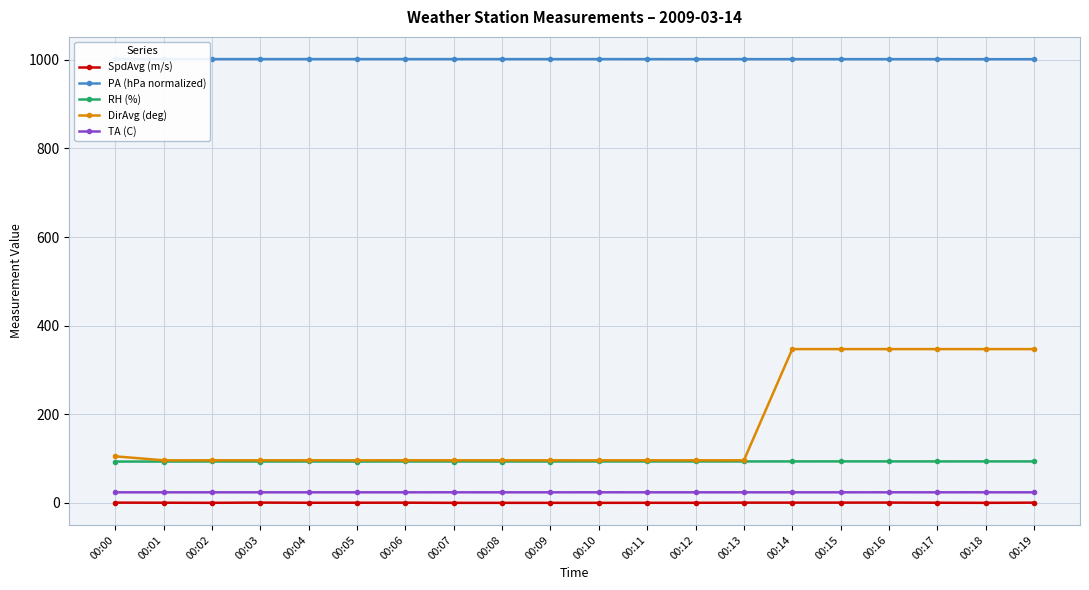

How many data points does each series have?

20